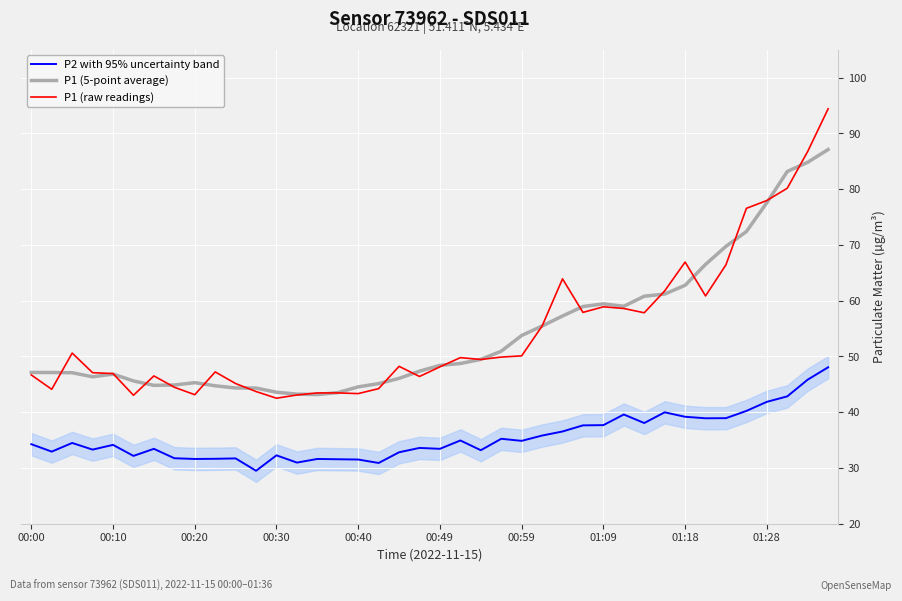

Which series has the largest total across all categories?

P1 (raw readings)